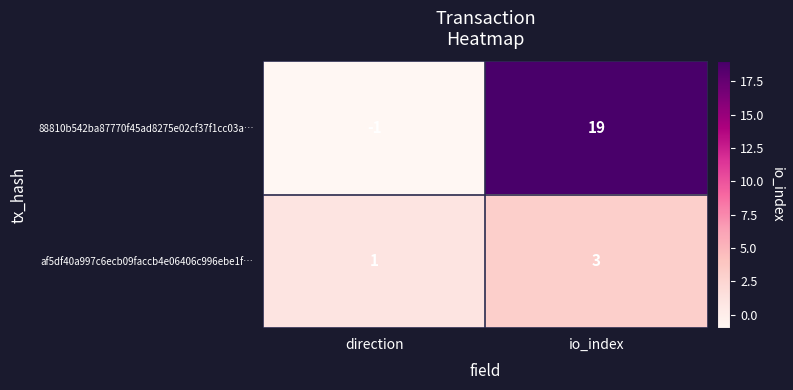

Reading left to right, transcribe all the data shown in this chart.

88810b542ba87770f45ad8275e02cf37f1cc03a…: -1	19
af5df40a997c6ecb09faccb4e06406c996ebe1f…: 1	3